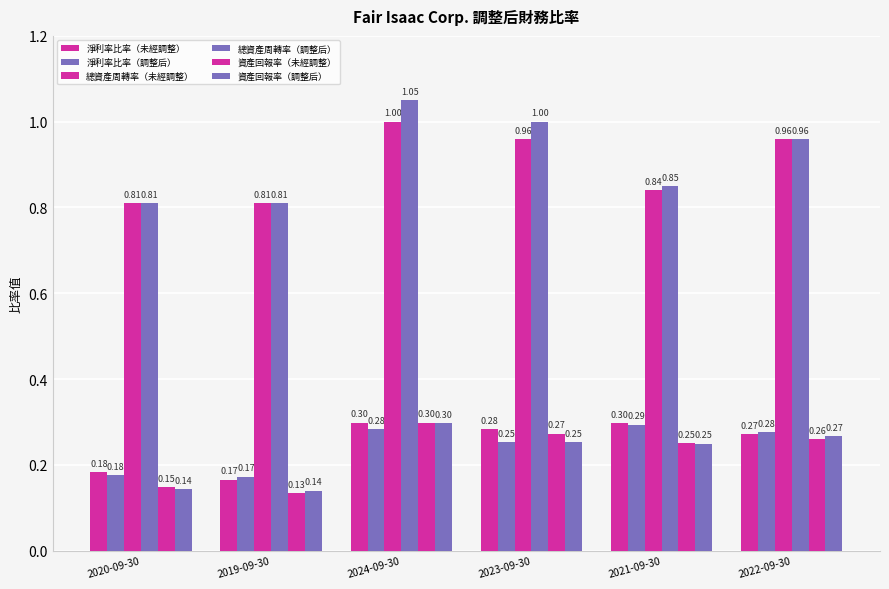

Which series has the largest range (max minus min)?

總資產周轉率（調整后）